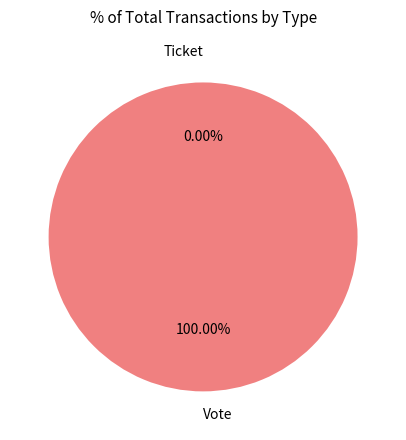

How much of the chart is everything except Ticket?

100.0%